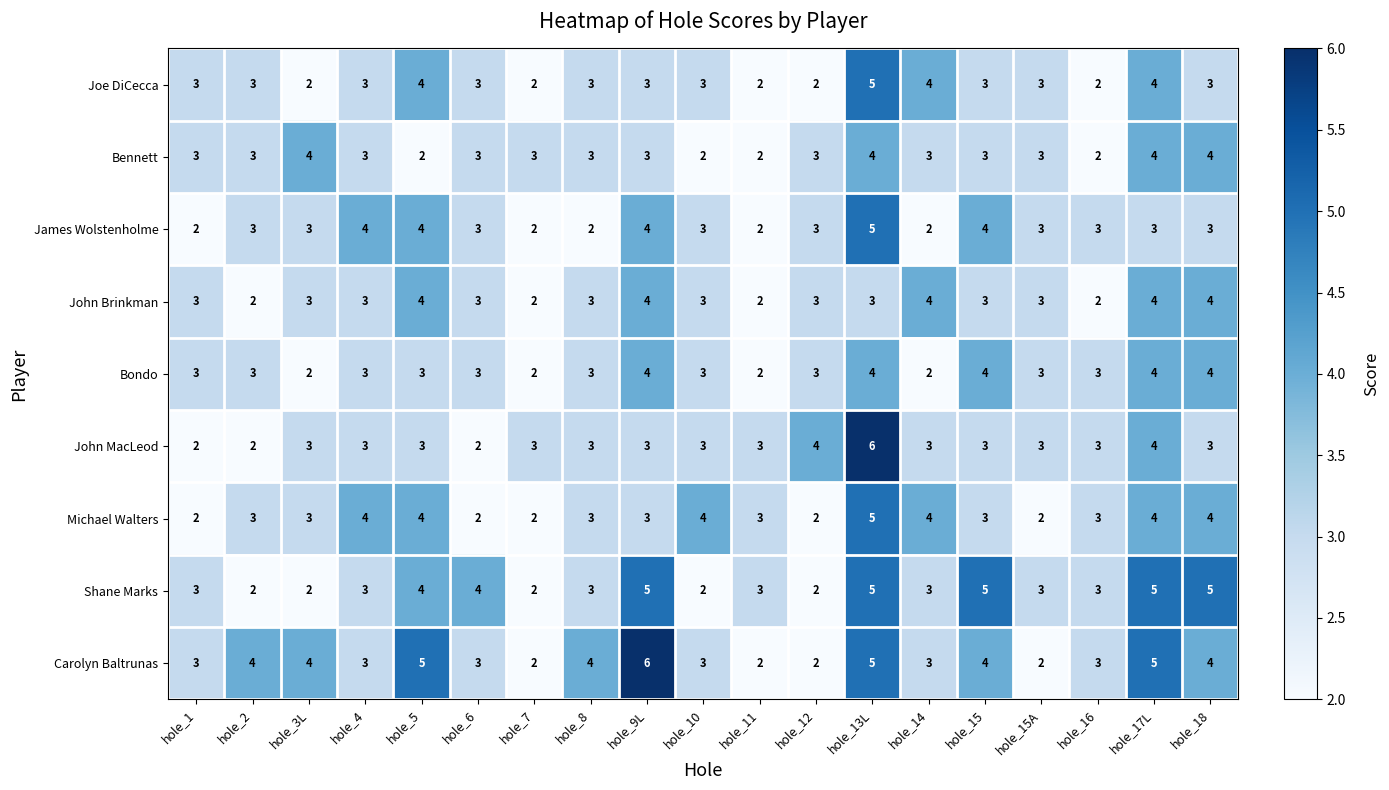

What is the sum of all Shane Marks values?

64